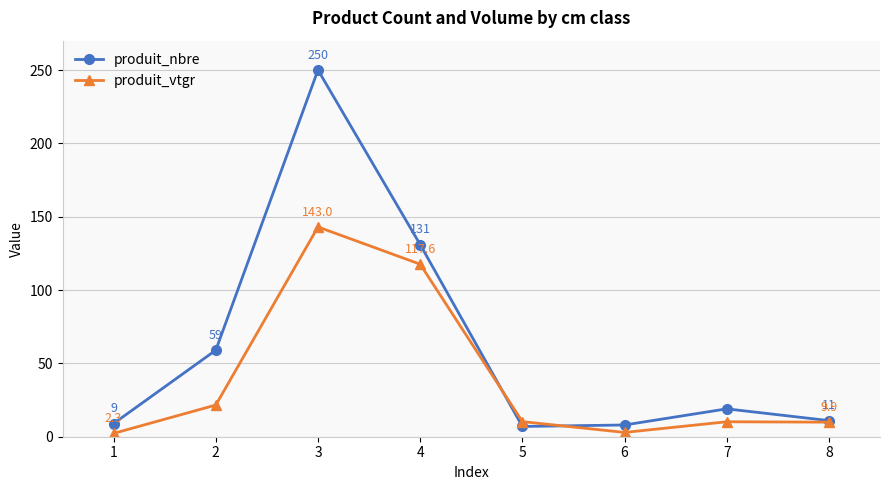

How many data points in produit_vtgr are less than 10?

3